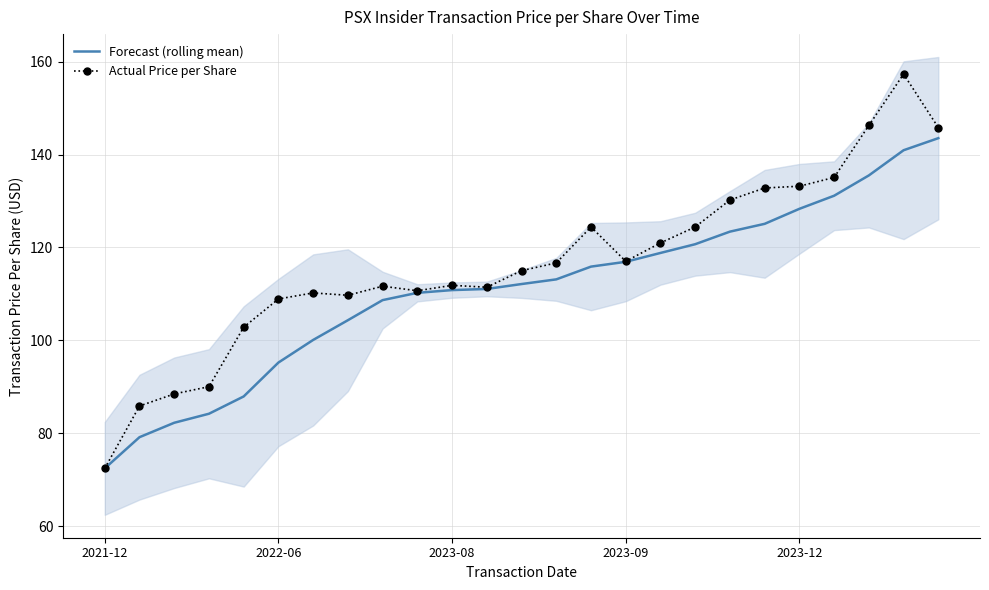

True or false: Actual Price per Share and Forecast (rolling mean) cross at least once.

False